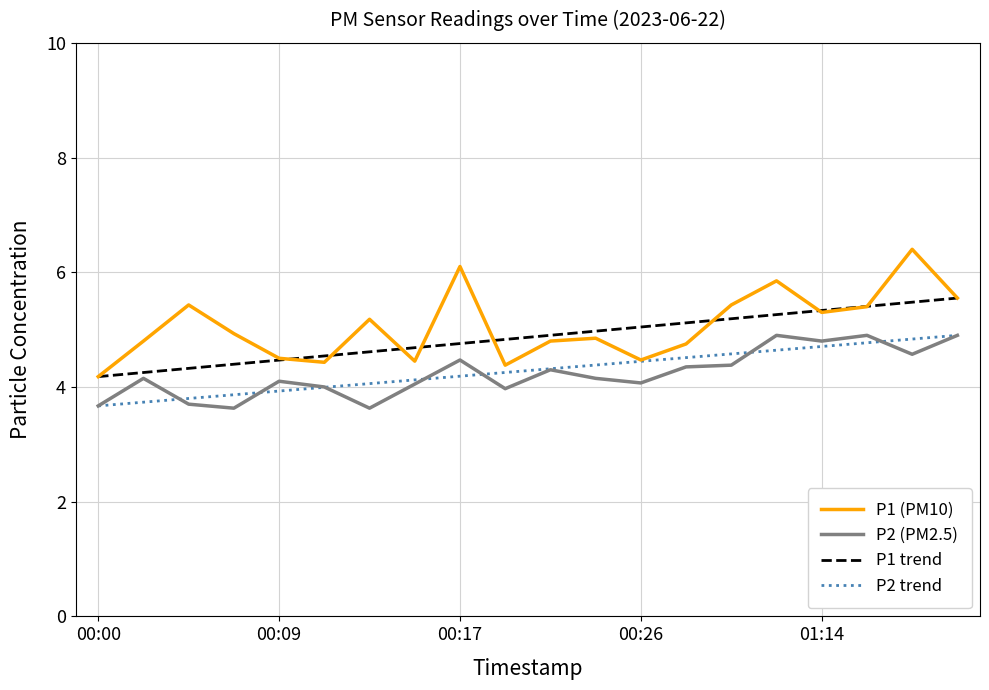

At how many categories does at least one series exceed 6?

2